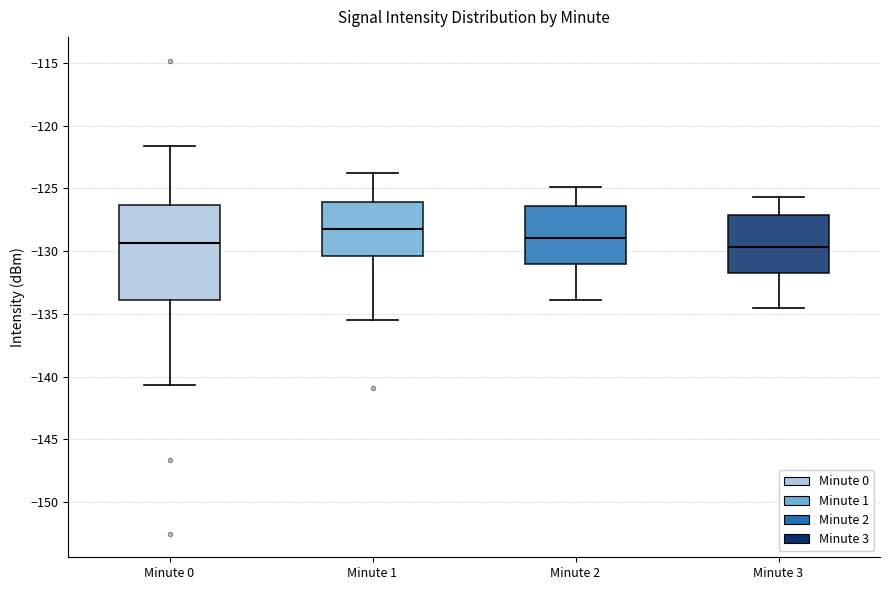

Reading left to right, transcribe this box plot: for each box, give where its median line is, the range the box spans, and where its two whiskers end, as read against the y-axis. The values are not printed on the chart, so give them approximately, as read against the axis.

Minute 0: median -129.5, box -134.0 to -126.5, whiskers -140.5 to -121.5
Minute 1: median -128.0, box -130.5 to -126.0, whiskers -135.5 to -123.5
Minute 2: median -129.0, box -131.0 to -126.5, whiskers -134.0 to -125.0
Minute 3: median -129.5, box -131.5 to -127.0, whiskers -134.5 to -125.5